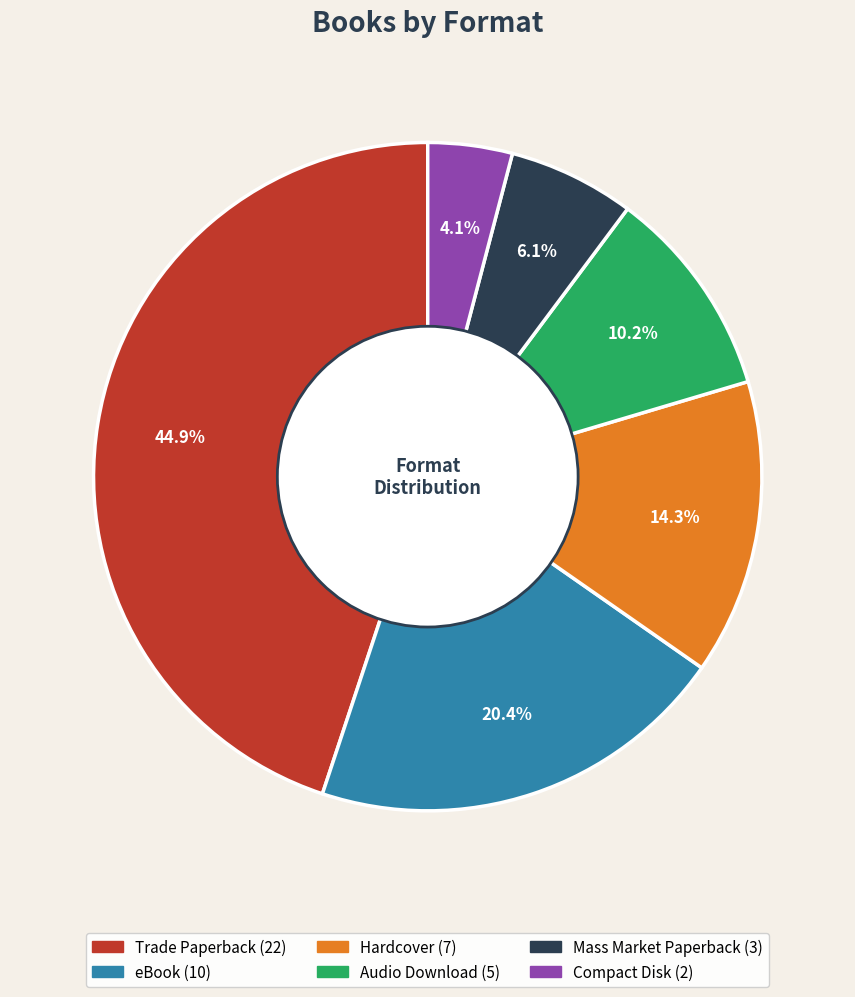

Combined, do eBook and Mass Market Paperback account for over 50%?

No